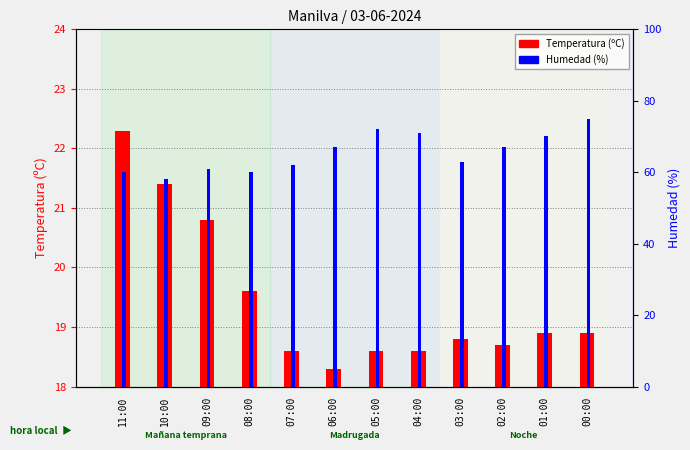

What is the difference between the maximum and second lowest values in the Temperatura (ºC) series?

3.7